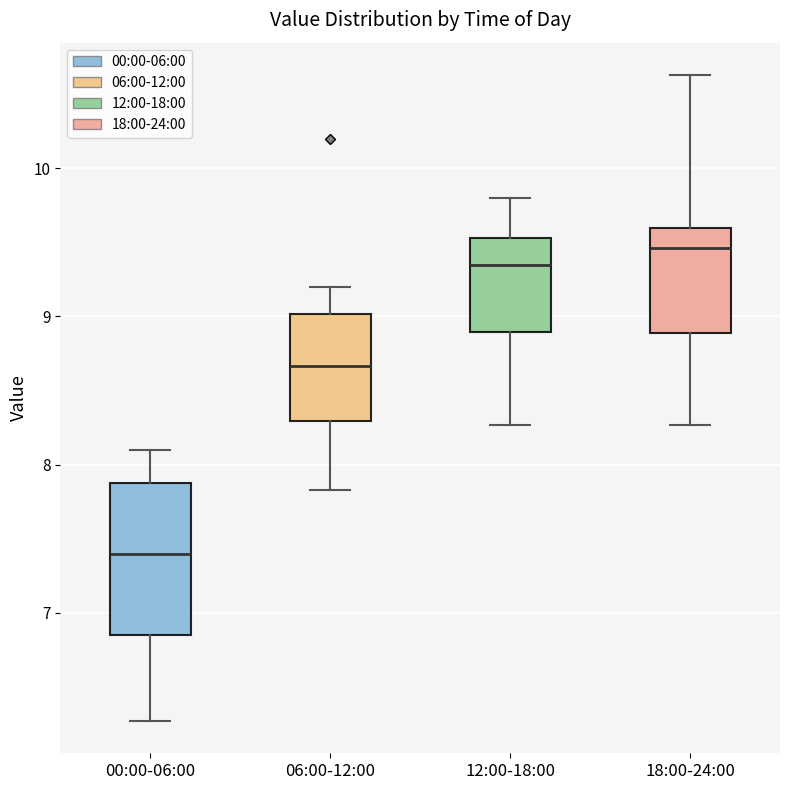

Reading left to right, read every box against the y-axis: the position of its median line, the range the box covers, and the ends of its whiskers. The values are not printed on the chart, so give them approximately, as read against the axis.

00:00-06:00: median 7.4, box 6.9 to 7.9, whiskers 6.3 to 8.1
06:00-12:00: median 8.7, box 8.3 to 9.0, whiskers 7.8 to 9.2
12:00-18:00: median 9.4, box 8.9 to 9.5, whiskers 8.3 to 9.8
18:00-24:00: median 9.5, box 8.9 to 9.6, whiskers 8.3 to 10.6